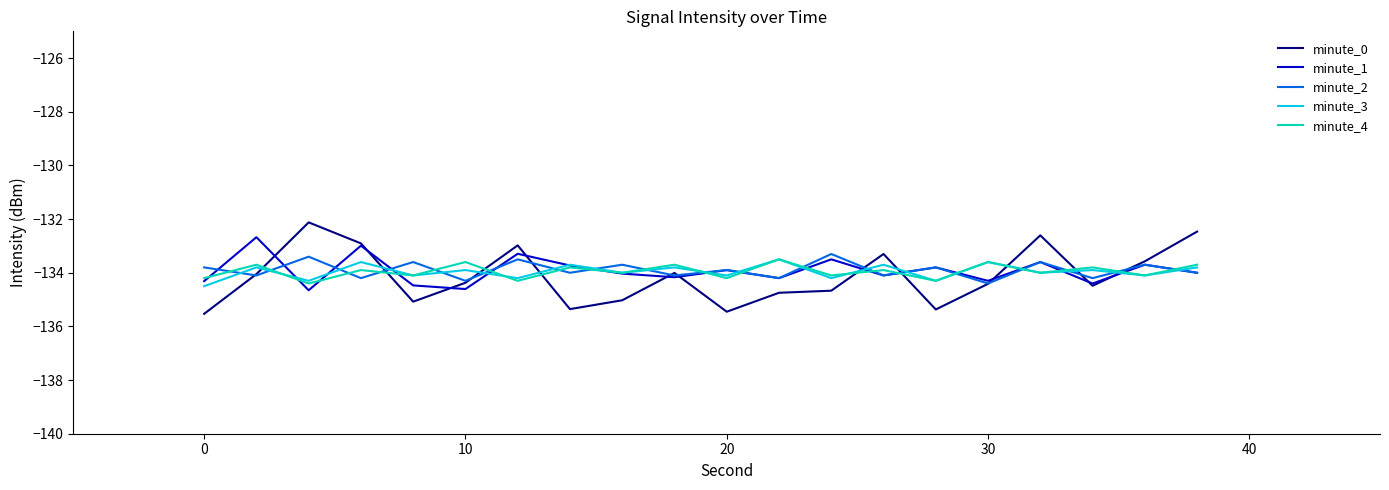

What is the minimum value shown in the chart?

-135.5